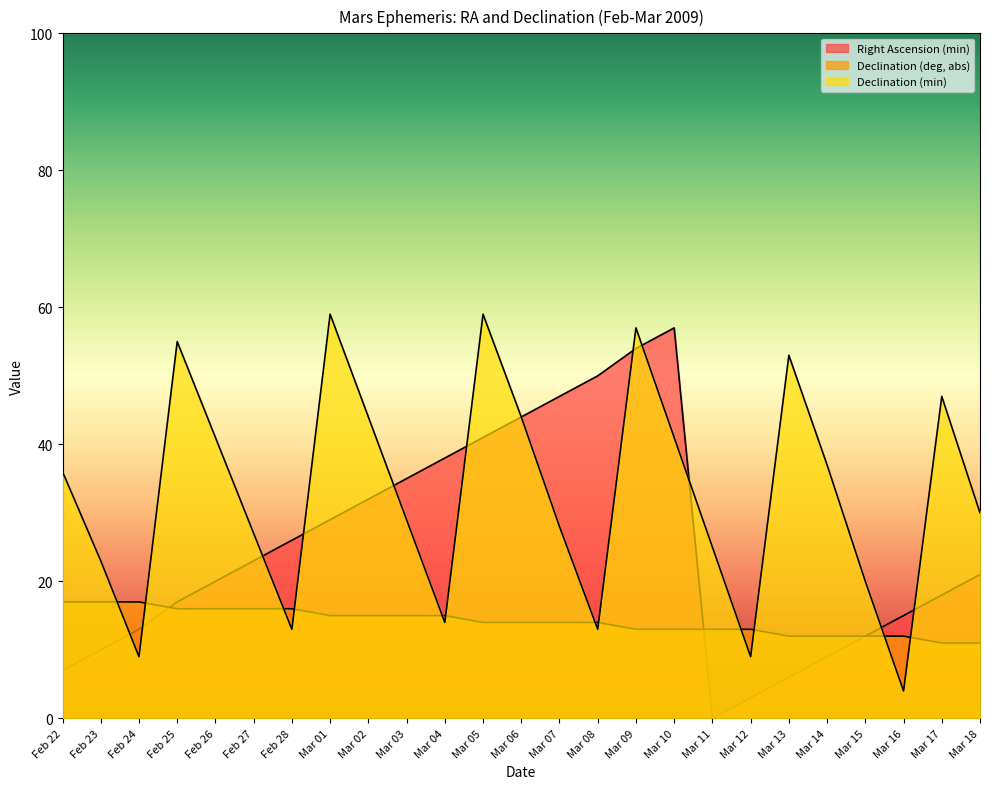

Which series changed the most between Feb 26 and Mar 05?

Right Ascension (min)